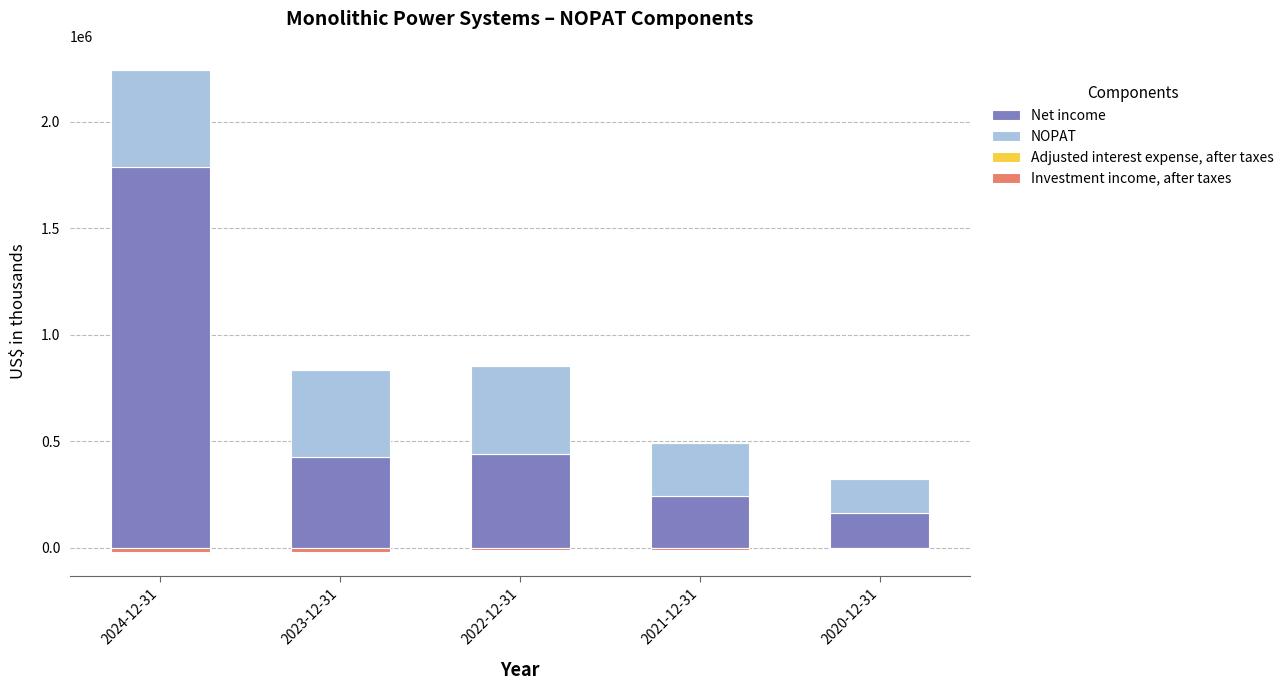

What is the average value of the NOPAT series?

338283